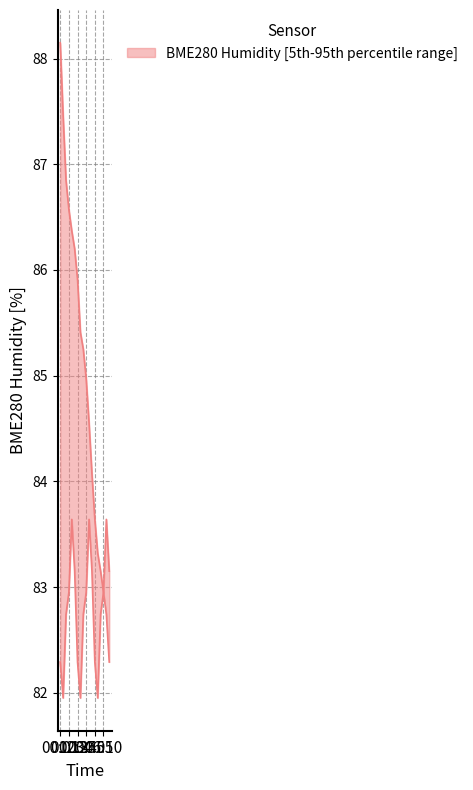

Where does the lower series first go above 82?

00:01